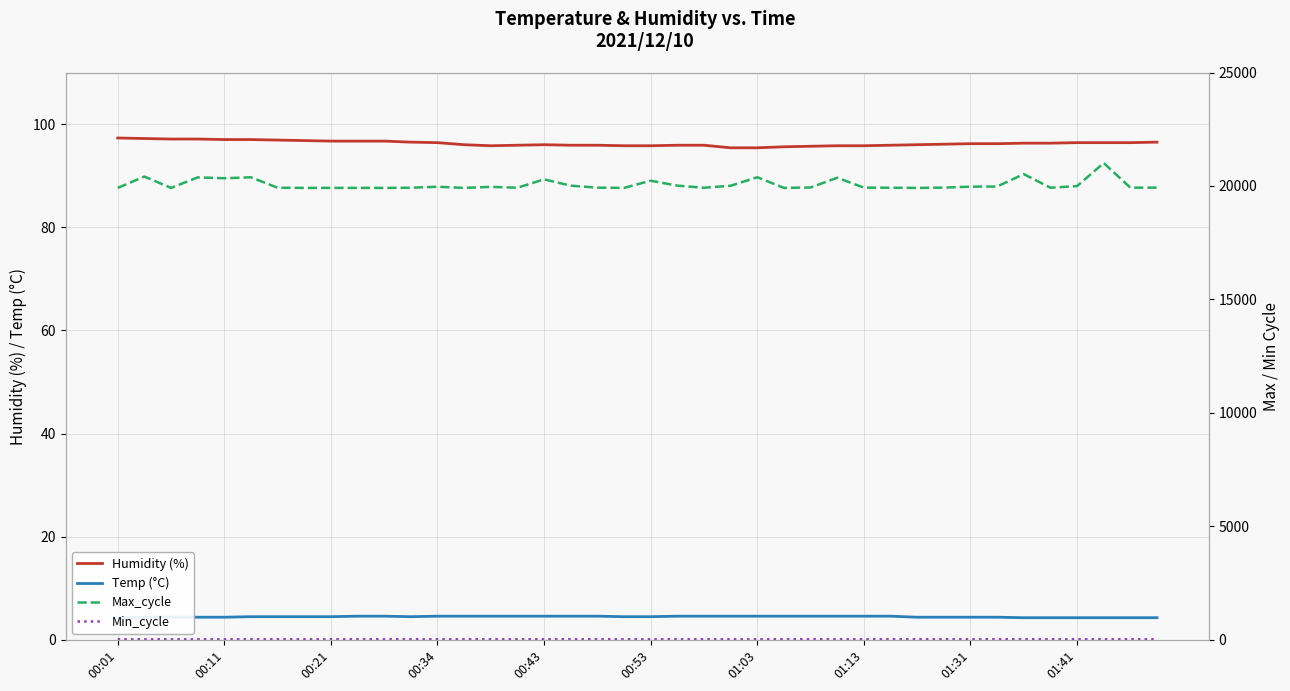

What value does the Min_cycle series have at 19?

27.0